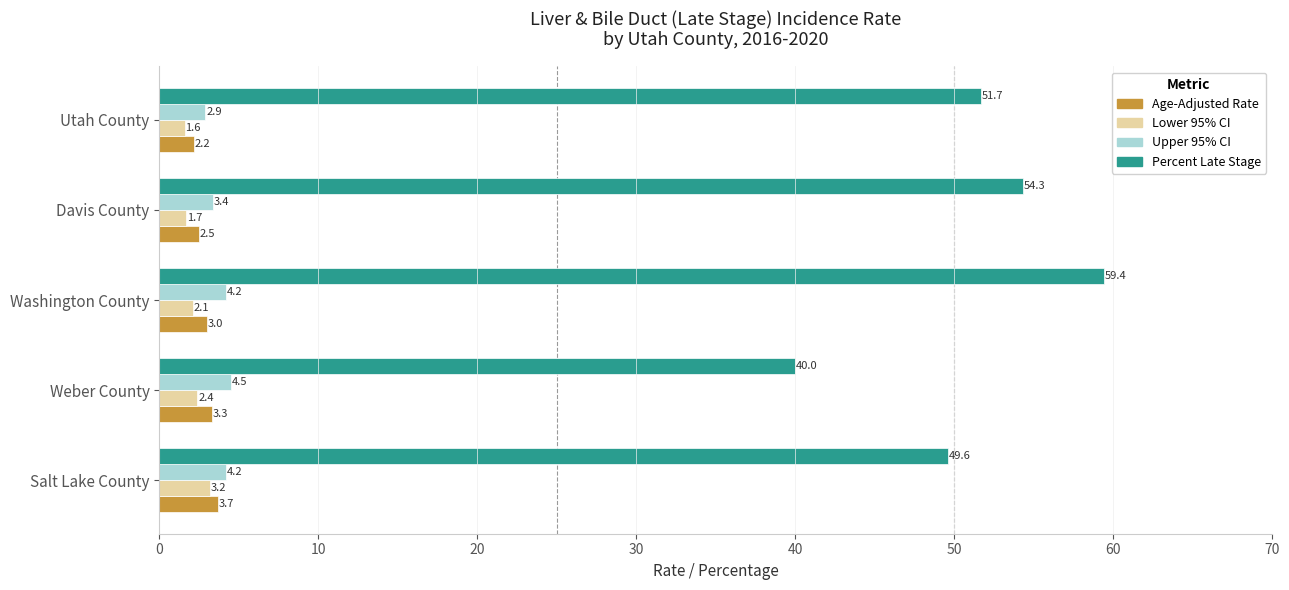

Which series has the largest total across all categories?

Percent Late Stage